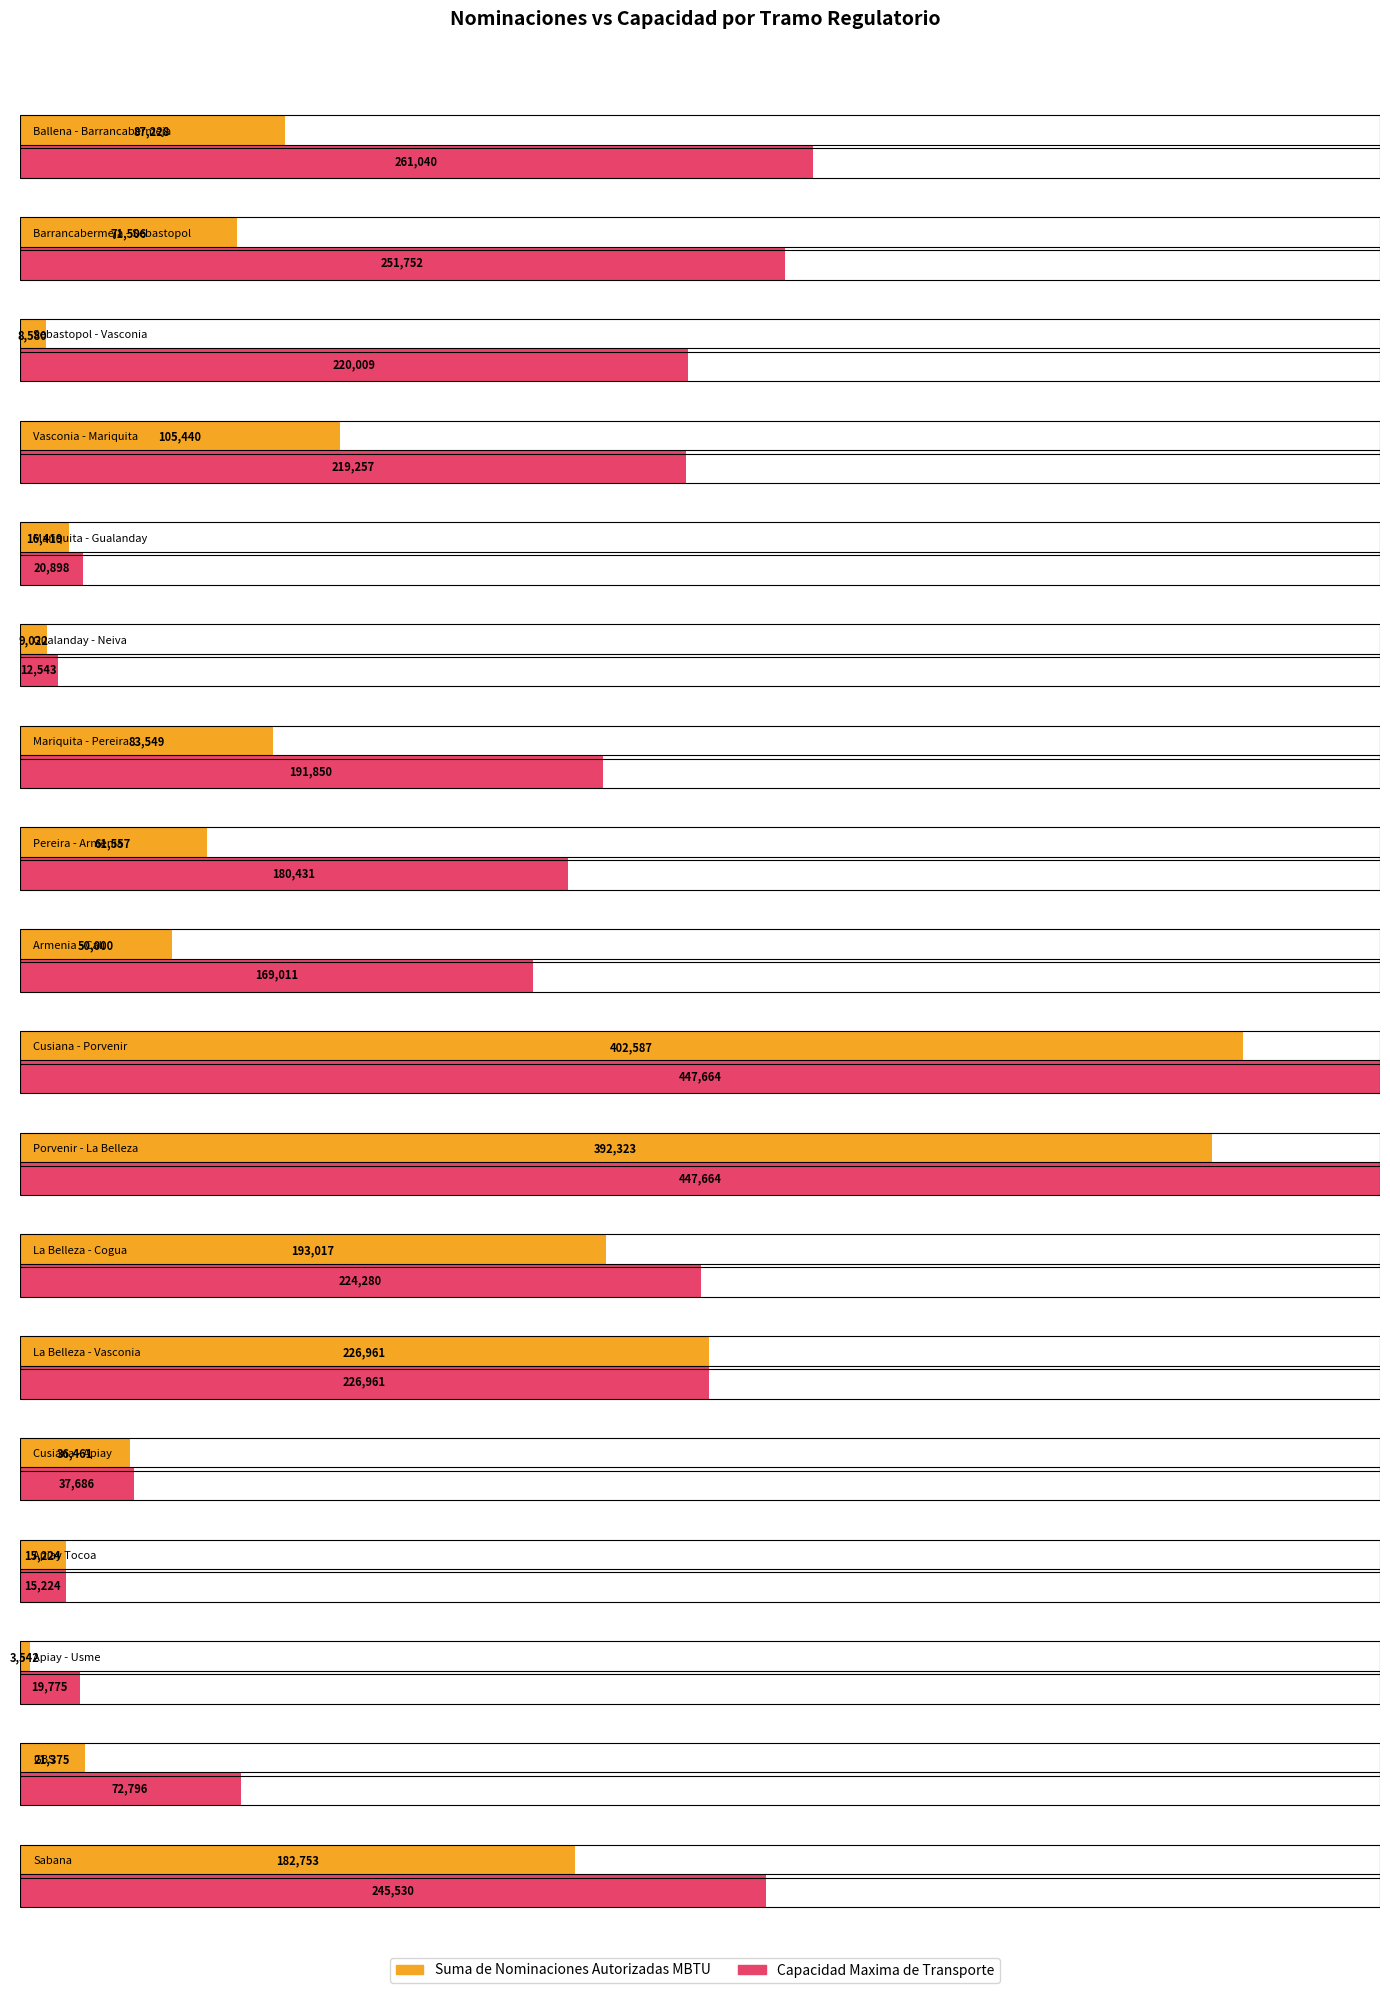

At Ballena - Barrancabermeja, list the series in order from smallest to largest.

Suma de Nominaciones Autorizadas MBTU, Capacidad Maxima de Transporte